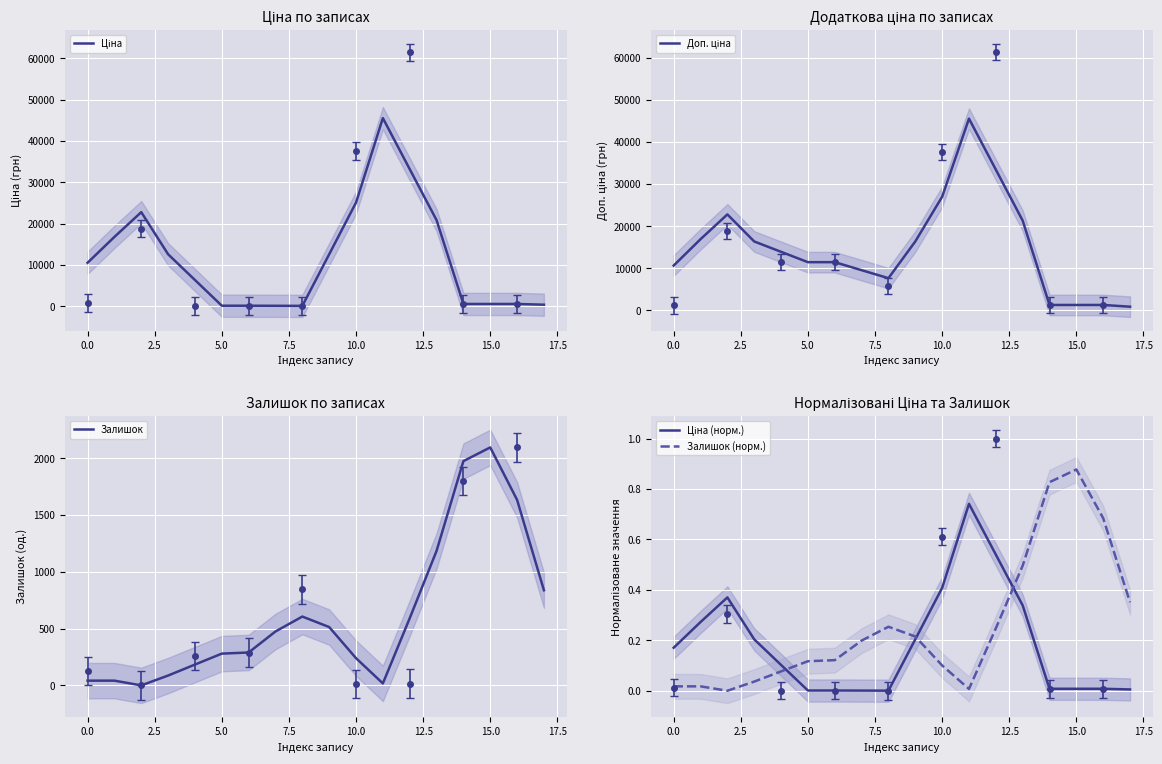

What is the value of the Ціна point at the 13th from the left?

33189.0